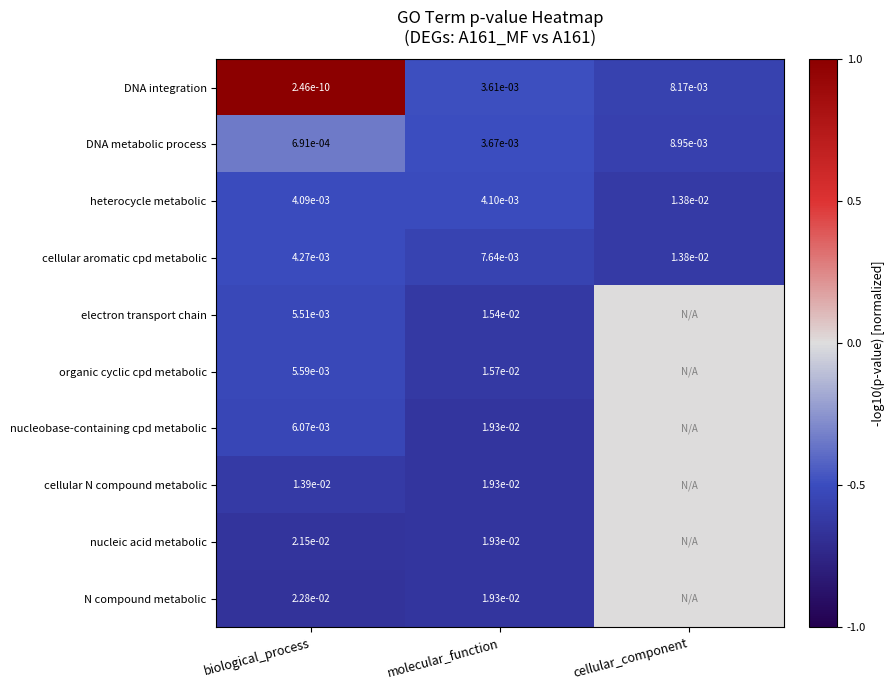

Where is DNA integration nearest to the value 0?

biological_process